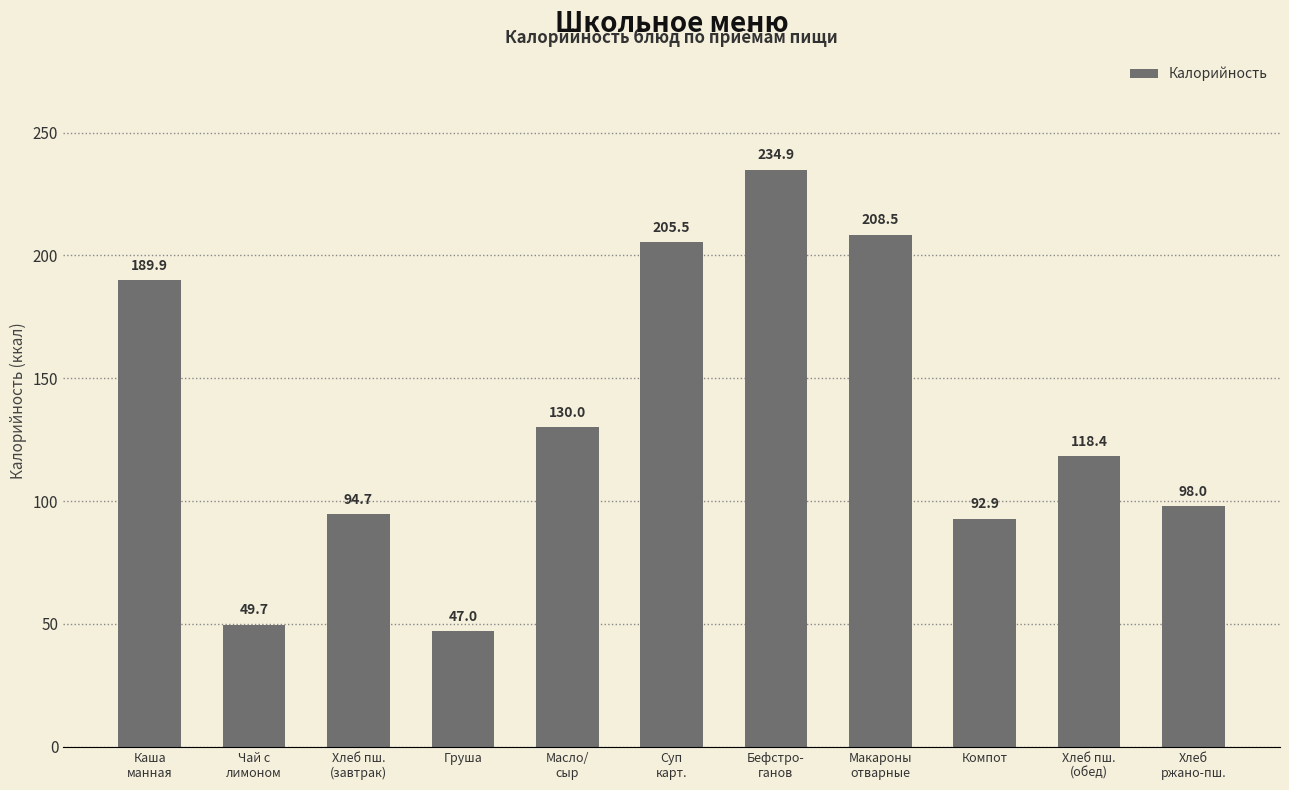

Reading left to right, transcribe all the data shown in this chart.

189.9	49.7	94.7	47.0	130.0	205.5	234.9	208.5	92.9	118.4	98.0